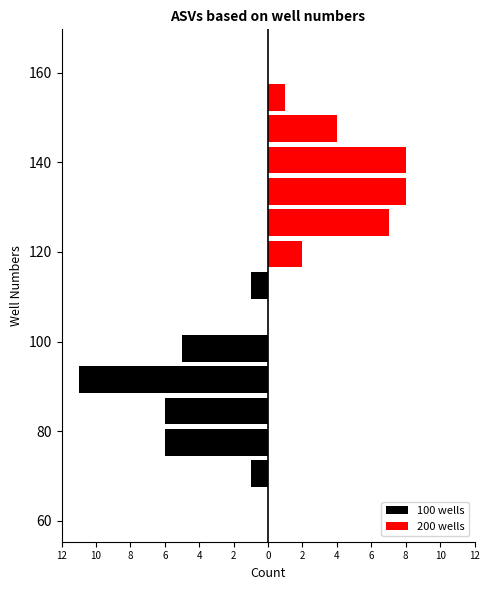

Is the value of 100 wells at 80 greater than the value of 200 wells at 80?

No